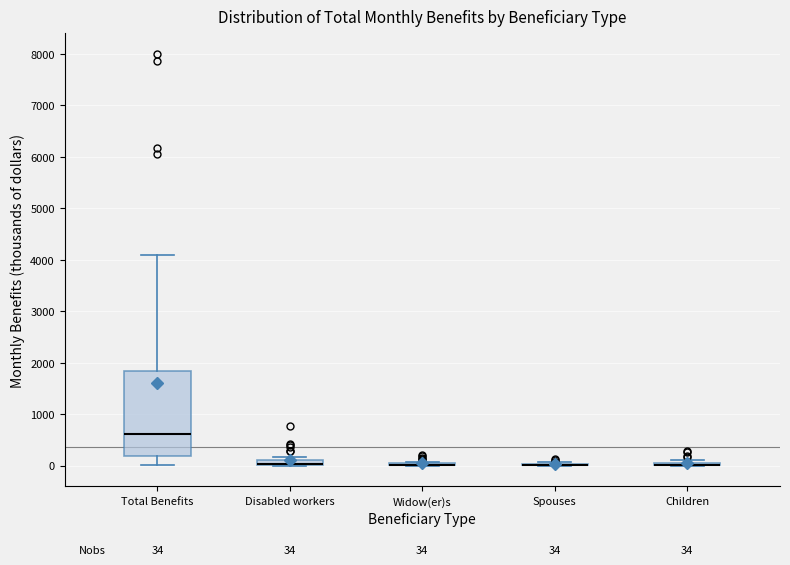

Which box is the tallest, from its lower edge to its upper edge?

Total Benefits